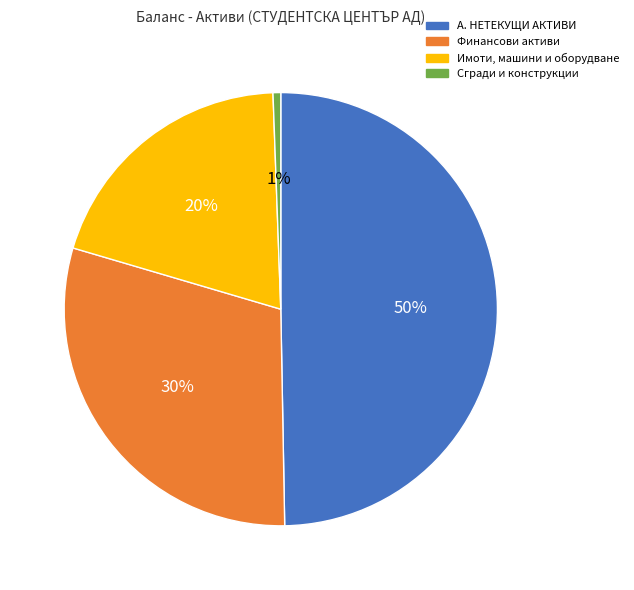

How many slices are in this pie chart?

4